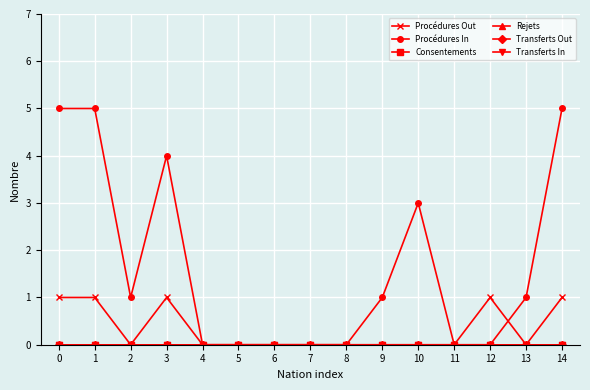

Does the chart have visible grid lines?

Yes